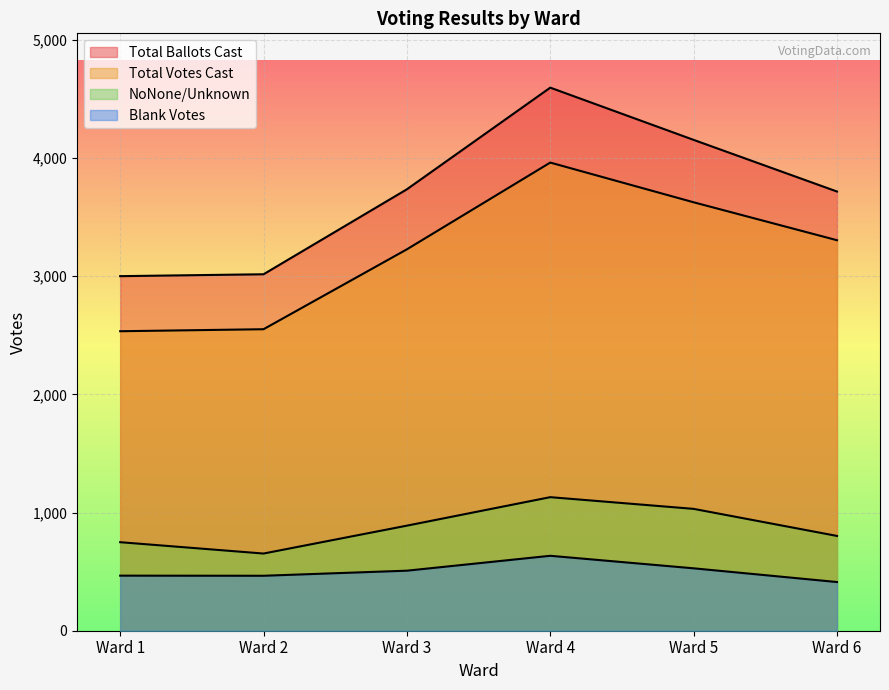

Reading left to right, what are all the values shown in this chart?

Total Ballots Cast: 3000	3016	3735	4595	4153	3716
Total Votes Cast: 2534	2551	3227	3961	3625	3304
NoNone/Unknown: 749	653	889	1130	1031	802
Blank Votes: 466	465	508	634	528	412